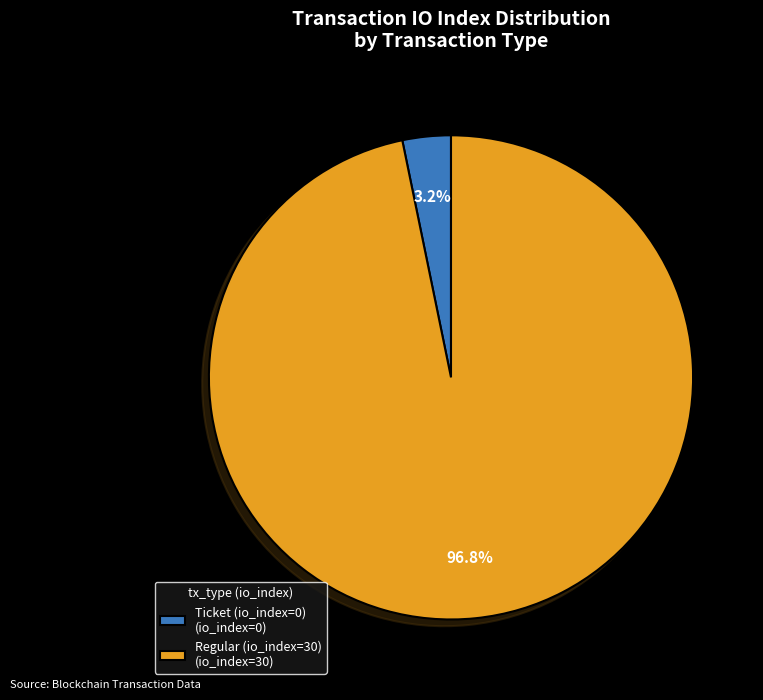

Is there a majority slice in this chart?

Yes